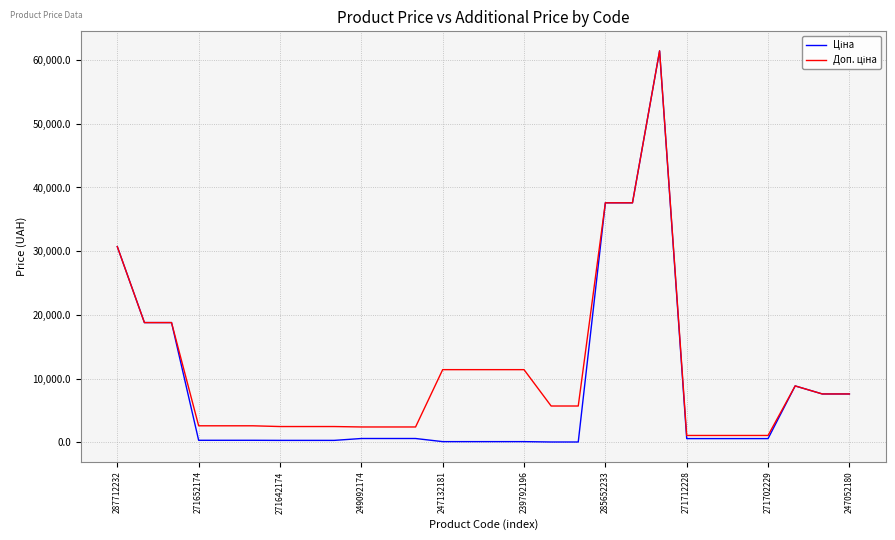

Is this an area chart (filled region under the line)?

No